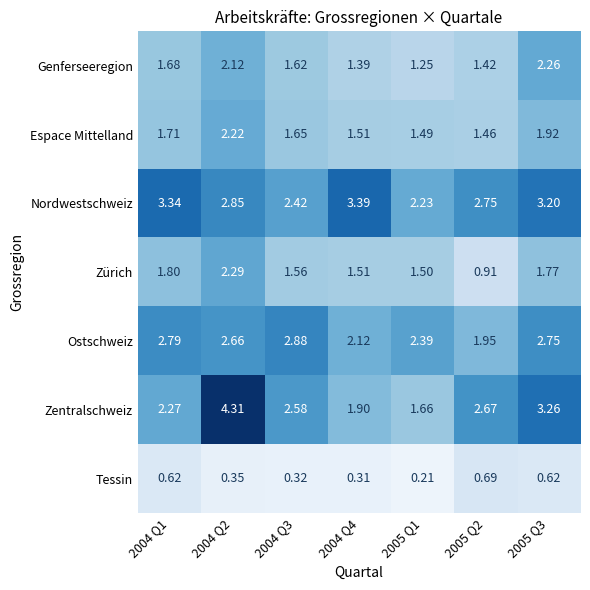

At 2005 Q1, list the series in order from largest to smallest.

Ostschweiz, Nordwestschweiz, Zentralschweiz, Zürich, Espace Mittelland, Genferseeregion, Tessin